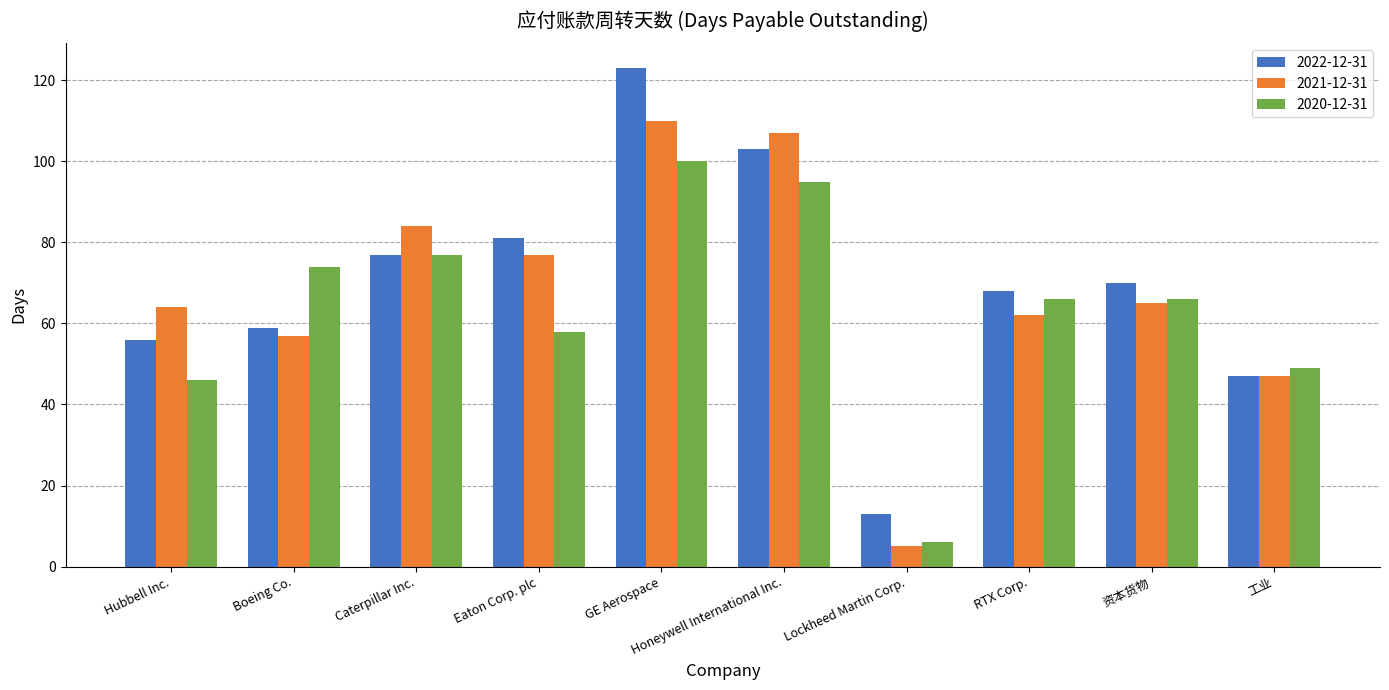

What is the highest value of the 2022-12-31 series?

123